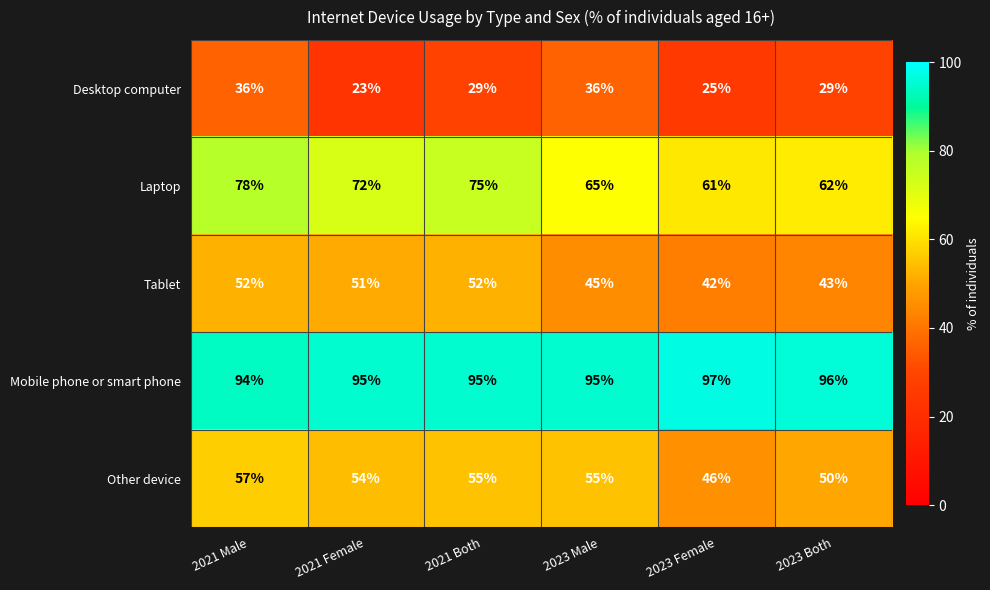

Where does the Other device series first go above 55?

2021 Male